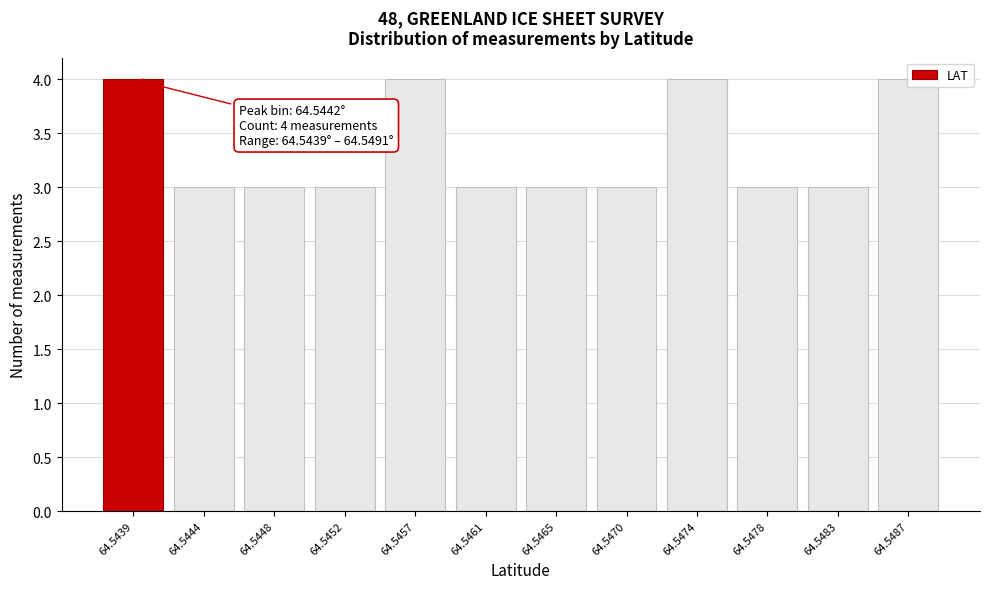

What is the value of the 12th bar from the left?

4